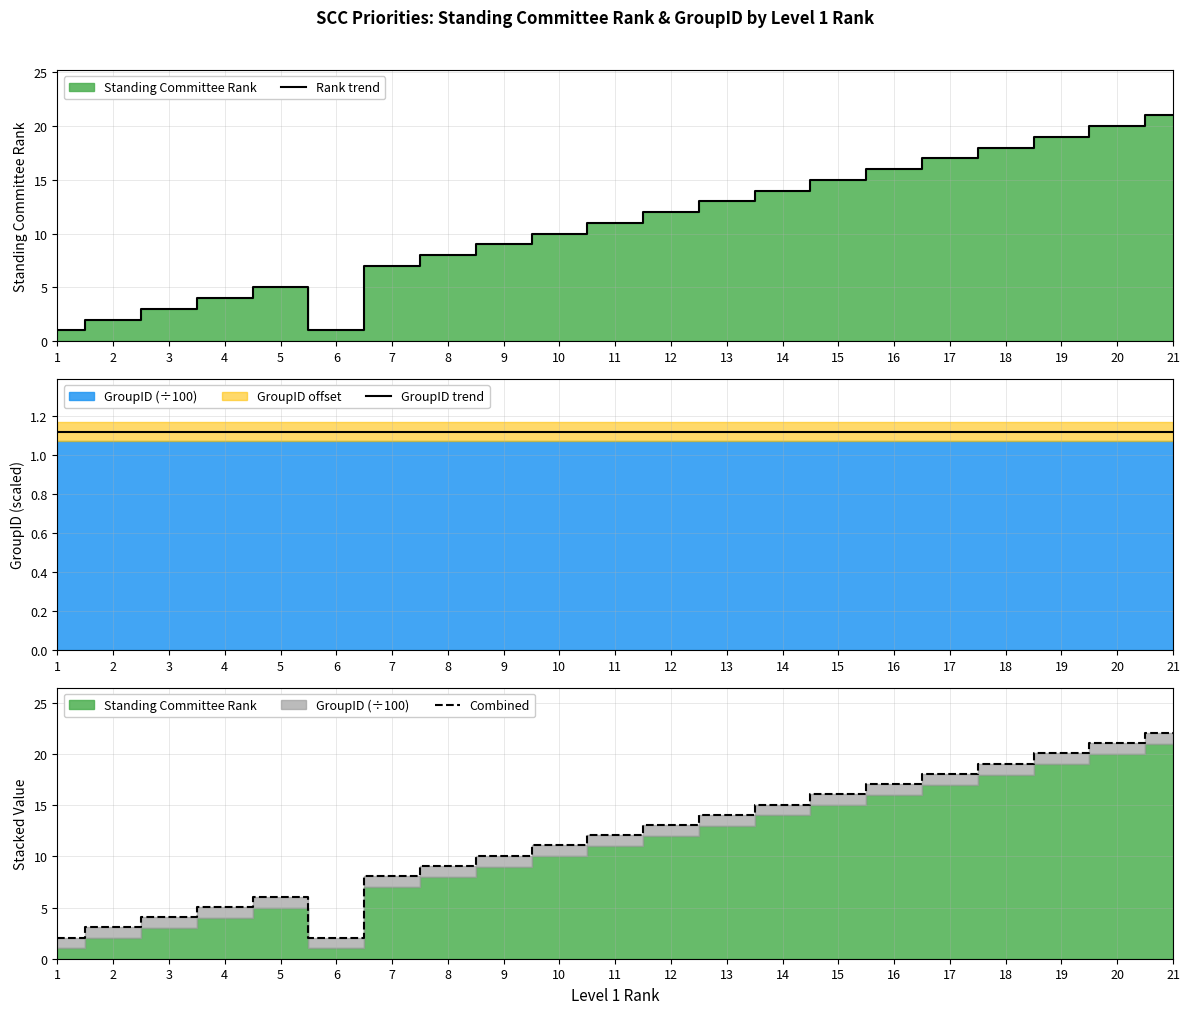

How many data points in Rank trend are less than 11?

10